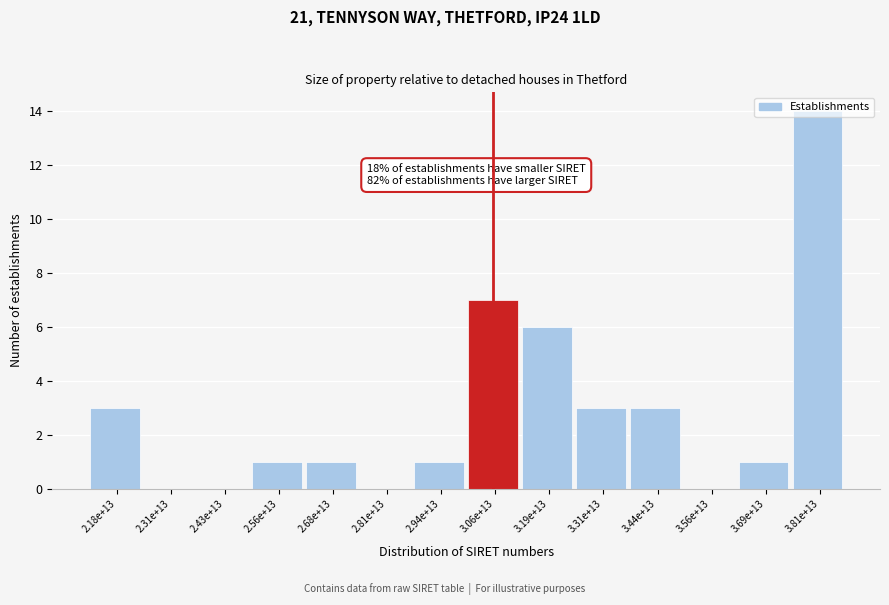

Is it true that the value at 3.19e+13 is 2?

False